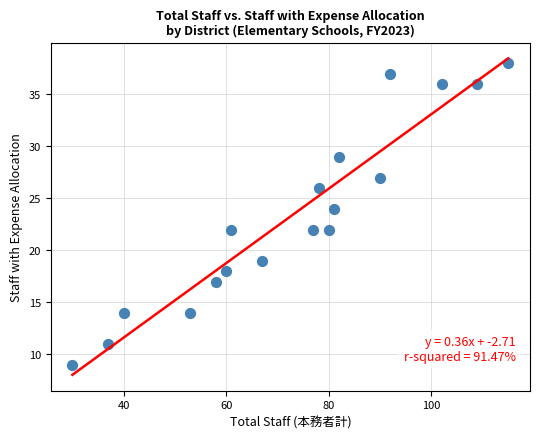

What is the range of Y values (max minus min)?

29